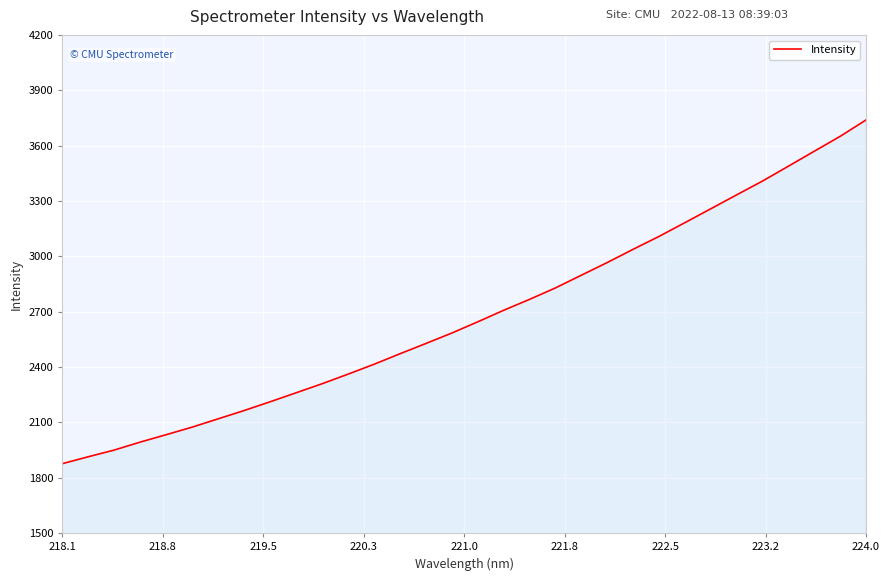

What is the minimum value shown in the chart?

1876.6